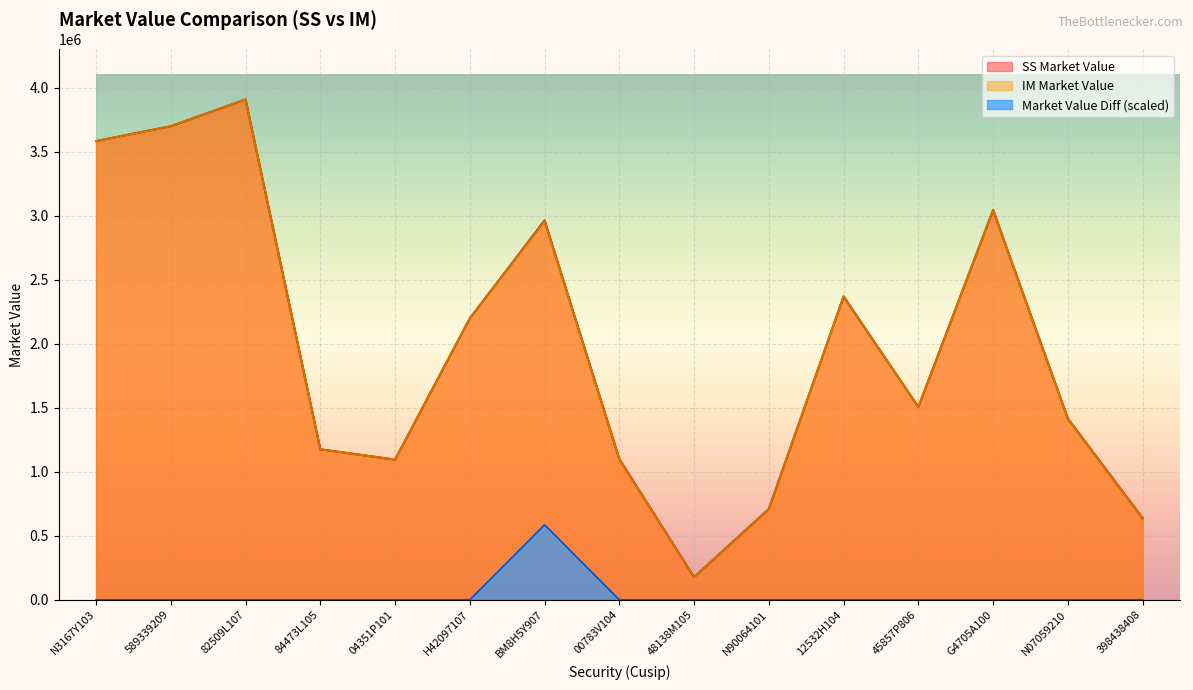

What is the approximate value of SS Market Value at G4705A100?

3043239.4